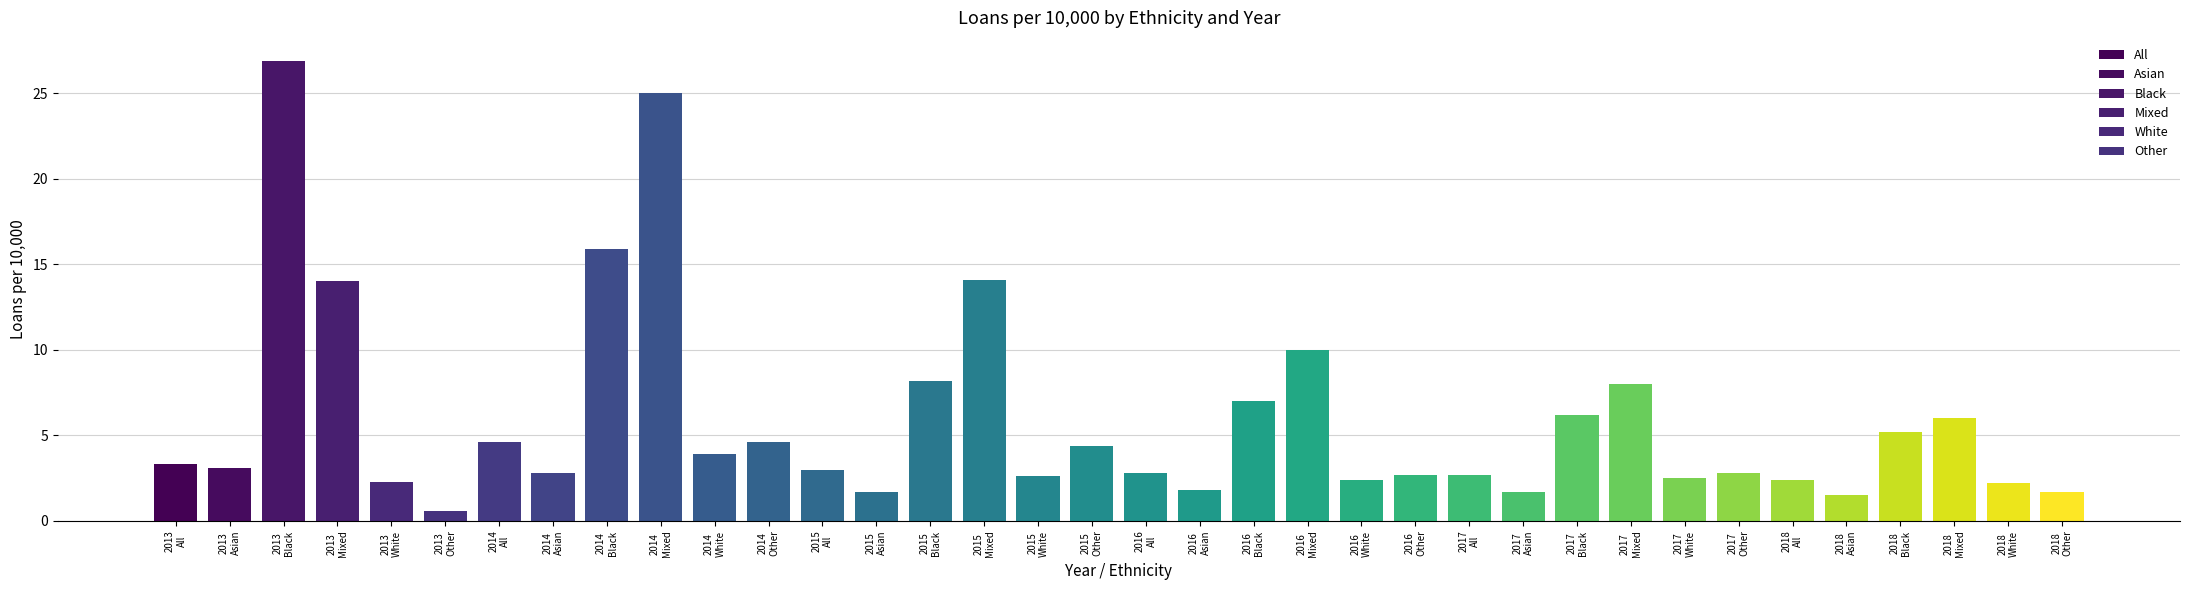

Are the bars grouped side by side (vs. stacked)?

No